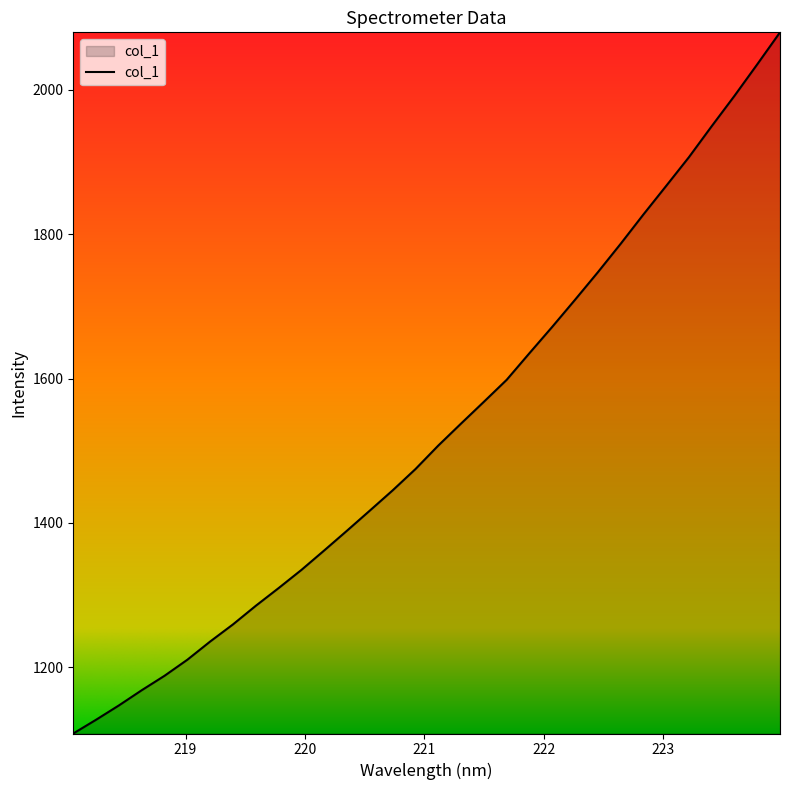

What is the maximum value shown in the chart?

2079.9